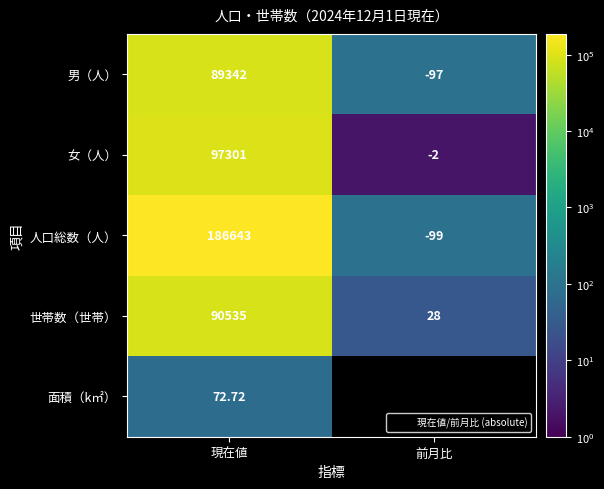

Is the value of 人口総数（人） at 現在値 greater than the value of 女（人） at 前月比?

Yes